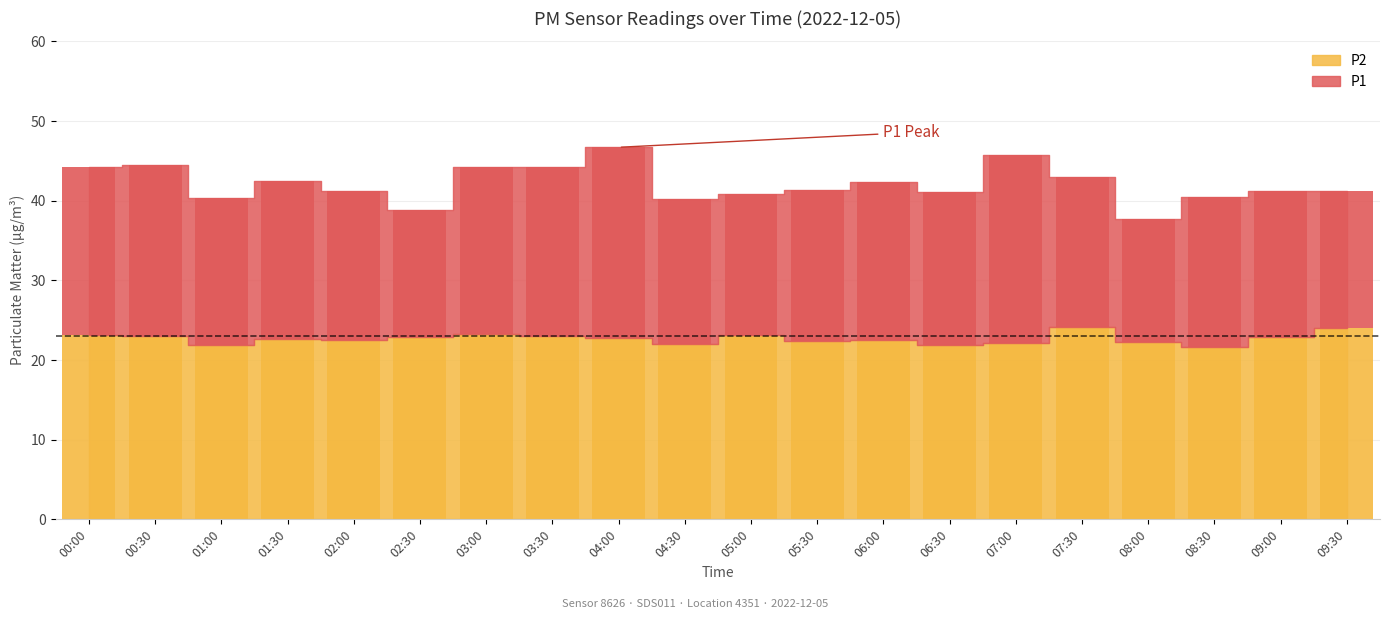

Reading left to right, transcribe all the data shown in this chart.

00:00=23.2	00:30=23.0	01:00=21.8	01:30=22.7	02:00=22.5	02:30=22.9	03:00=23.3	03:30=23.1	04:00=22.7	04:30=22.1	05:00=23.1	05:30=22.4	06:00=22.5	06:30=21.9	07:00=22.2	07:30=24.1	08:00=22.3	08:30=21.6	09:00=22.9	09:30=24.0